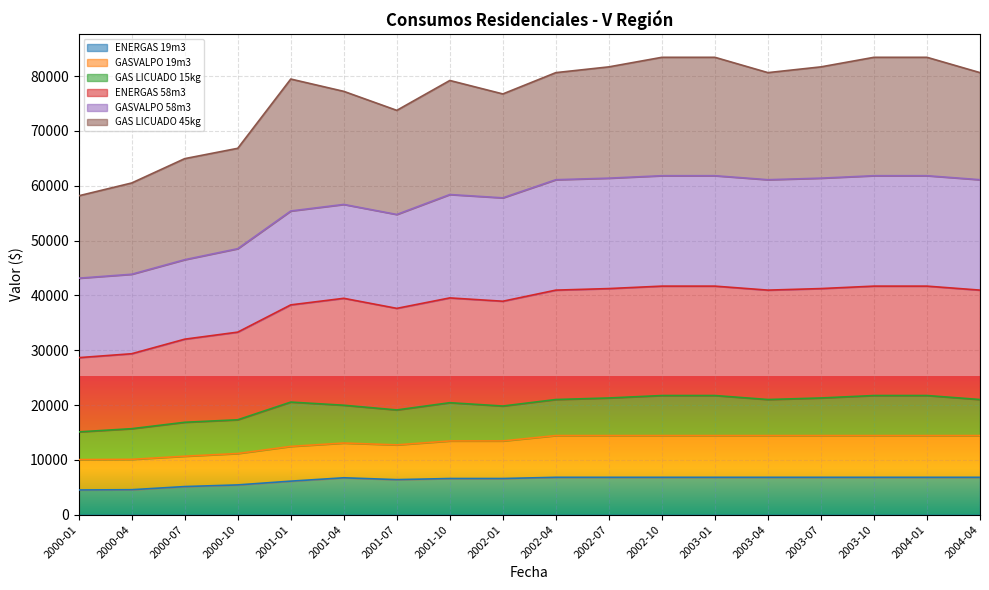

What is the difference between the maximum and minimum values in the ENERGAS 19m3 series?

2306.7